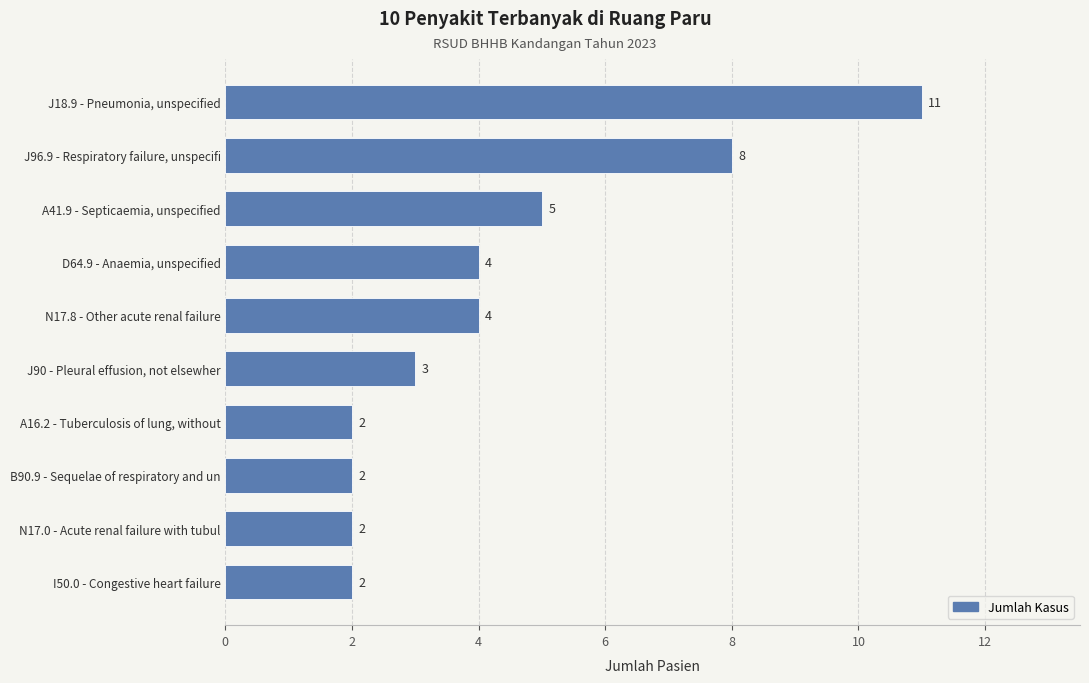

What is the average value?

4